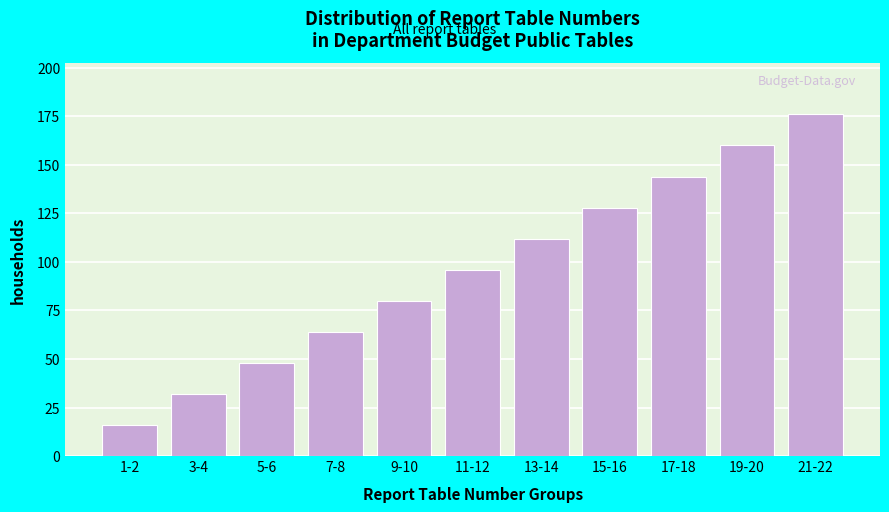

Reading right to left, transcribe all the data shown in this chart.

21-22=176	19-20=160	17-18=144	15-16=128	13-14=112	11-12=96	9-10=80	7-8=64	5-6=48	3-4=32	1-2=16